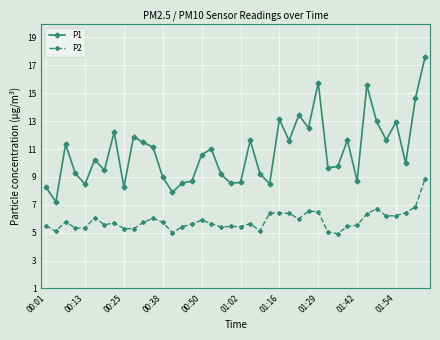

List the series in order of their peak value, highest first.

P1, P2